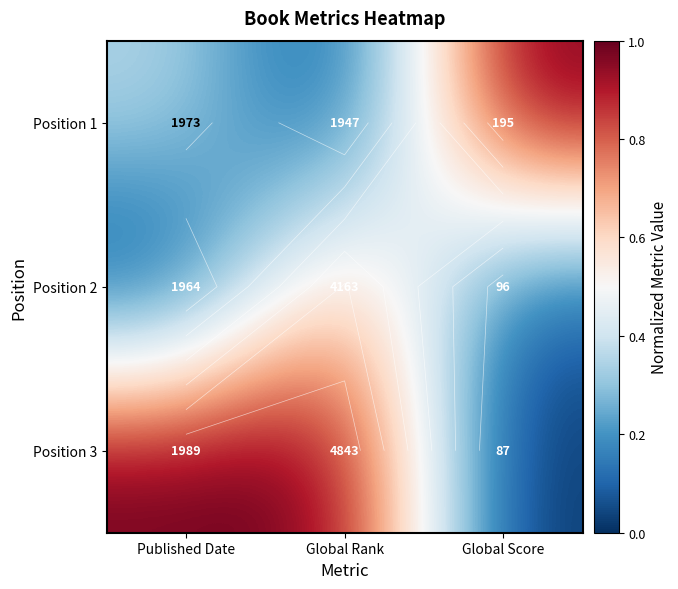

Which has a higher value, Published Date or Global Rank?

Published Date